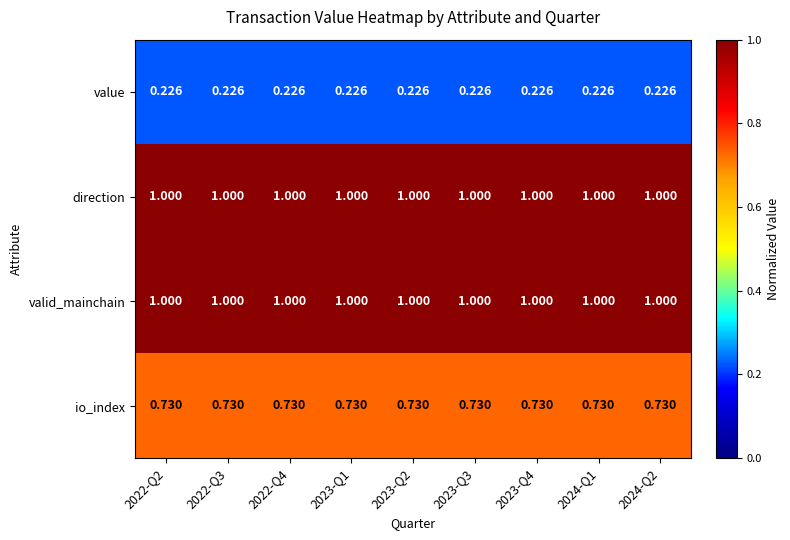

Count the number of data series in this chart.

4